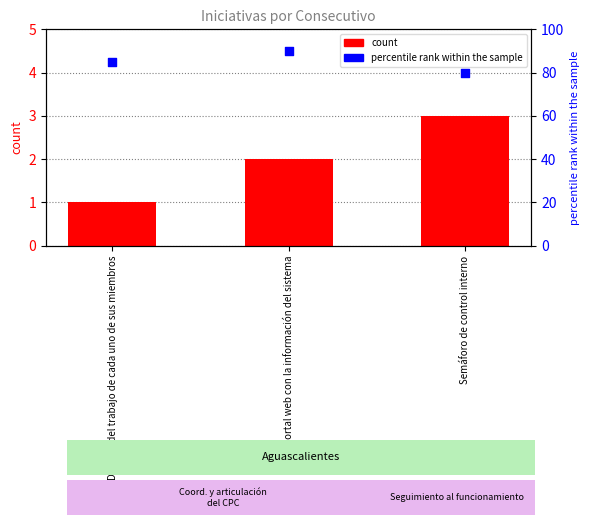

What is the total value across all series at Portal web con la información del sistema?

92